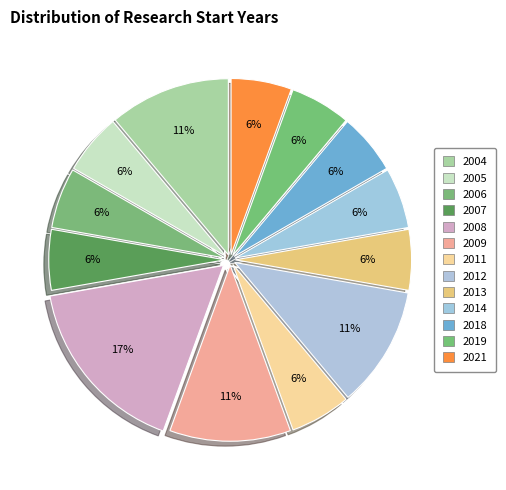

How many segments does this pie chart have?

13